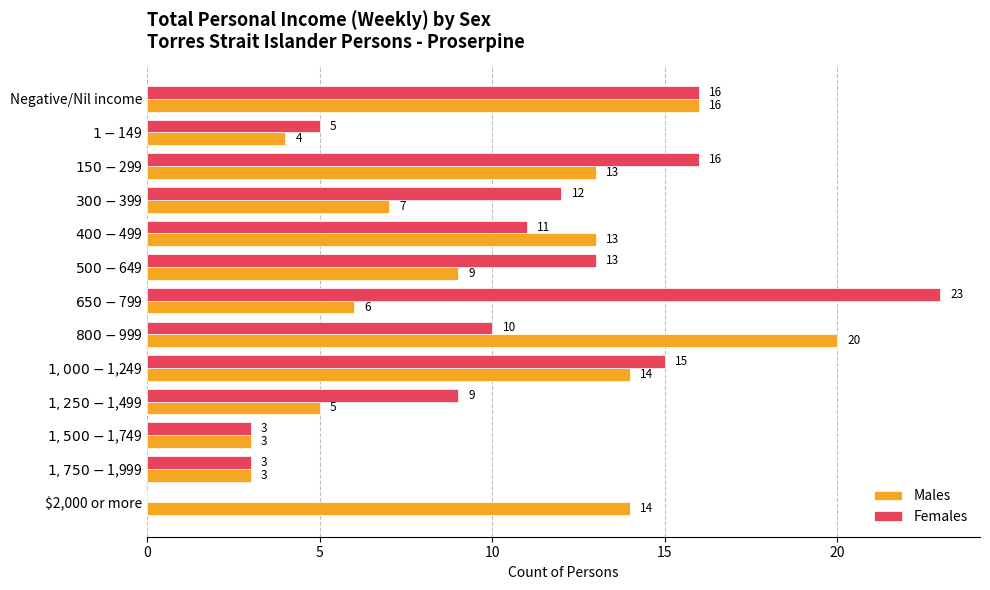

Which series has the largest total across all categories?

Females